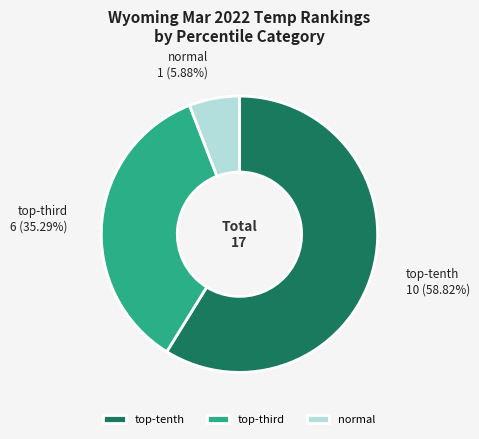

Rank the categories by value from lowest to highest.

normal, top-third, top-tenth